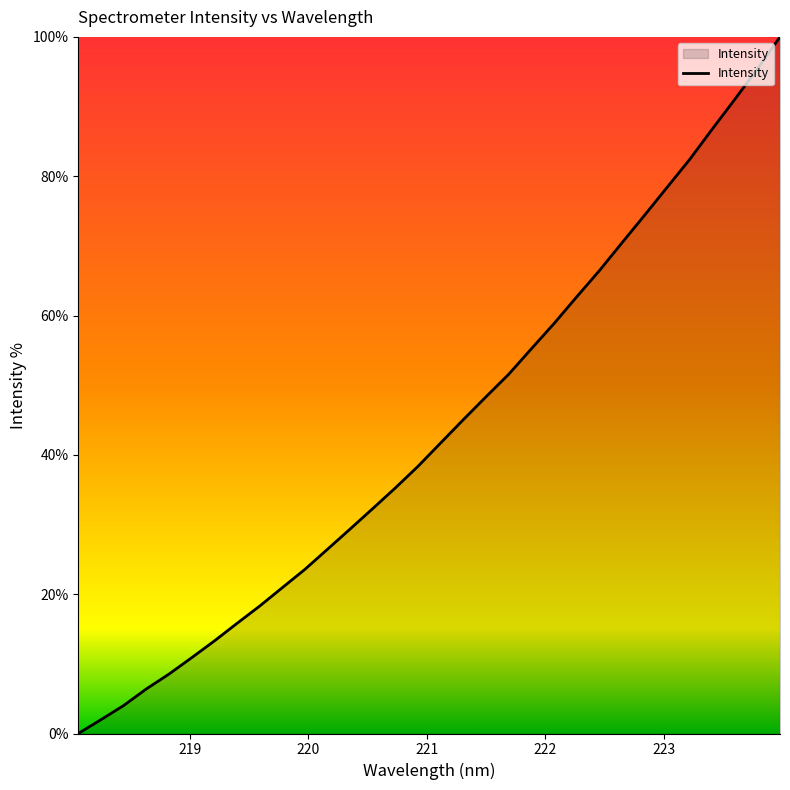

What is the difference between the maximum and minimum values?

100.0